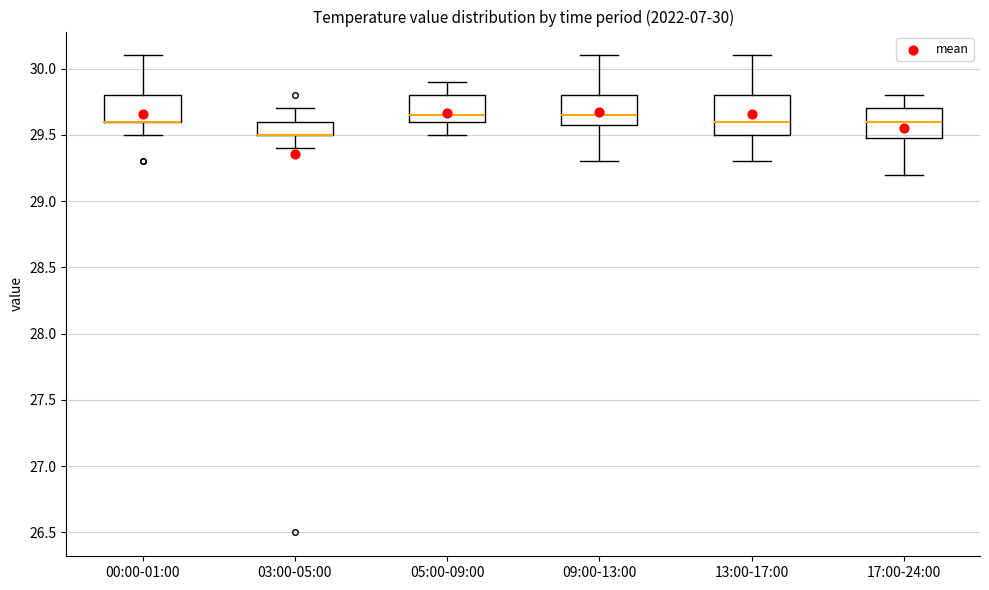

Which box is the tallest, from its lower edge to its upper edge?

13:00-17:00